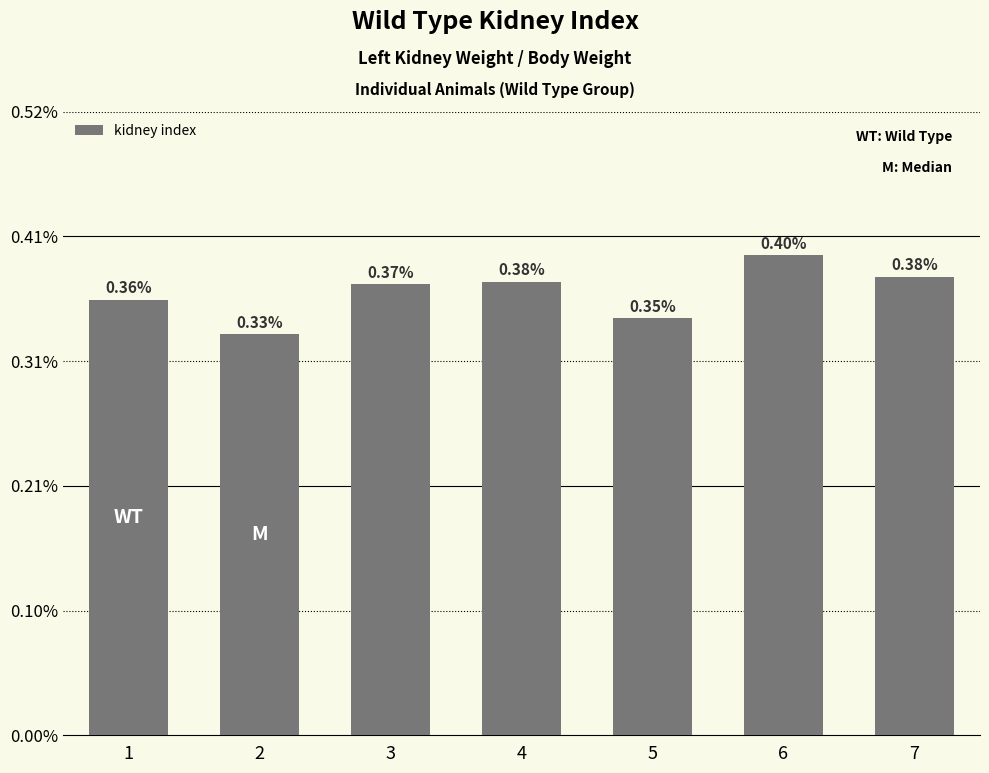

Which label corresponds to the largest value in the chart?

6